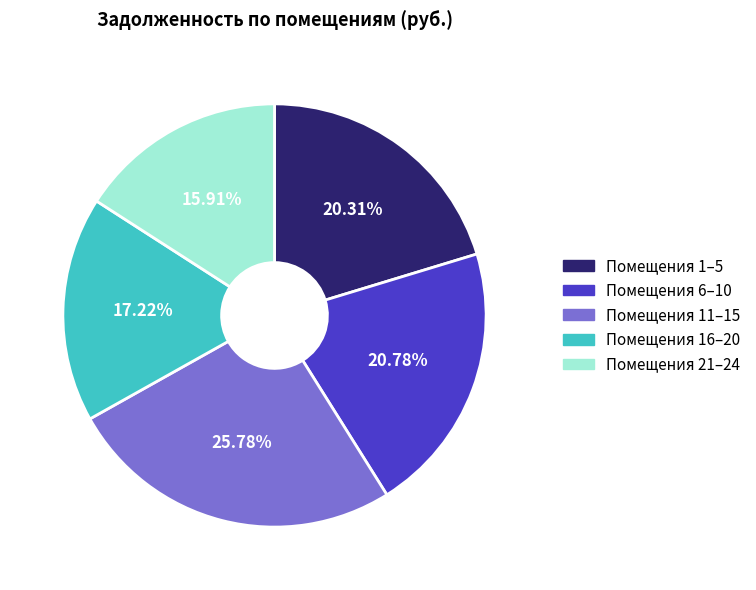

Is there a majority slice in this chart?

No